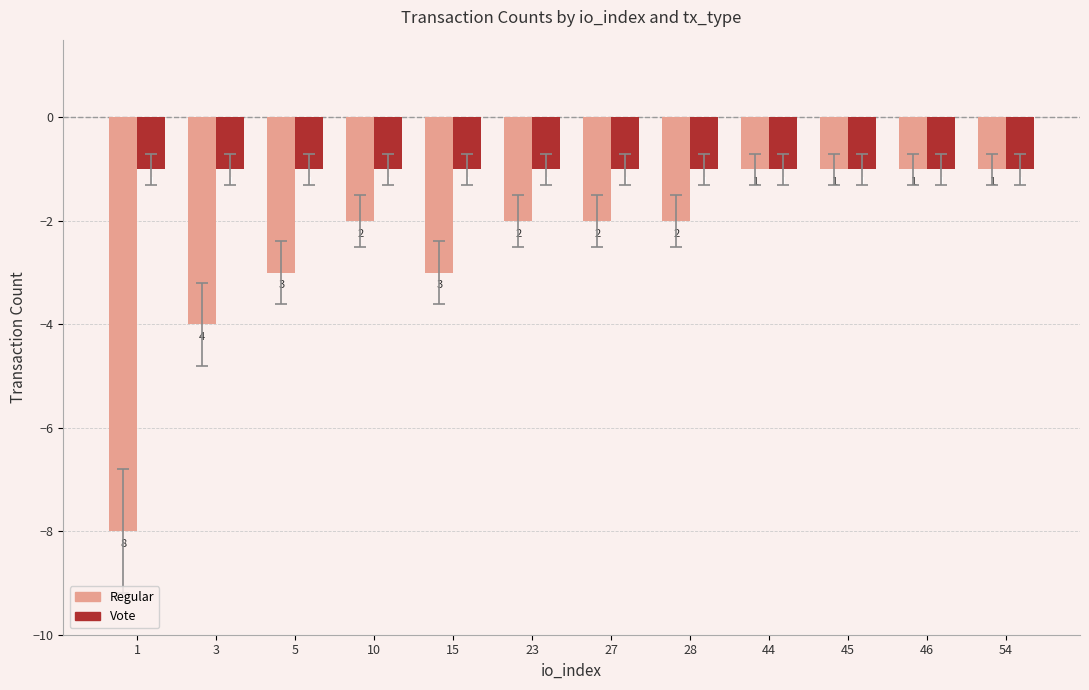

What are all the series names shown in the legend?

Regular, Vote